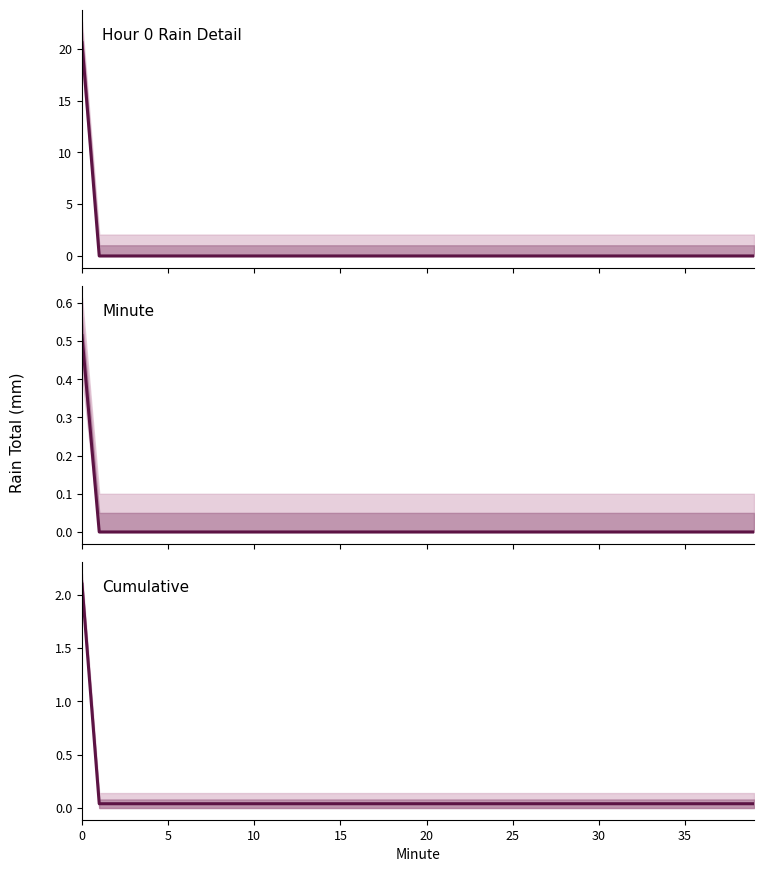

Is this an area chart (filled region under the line)?

No